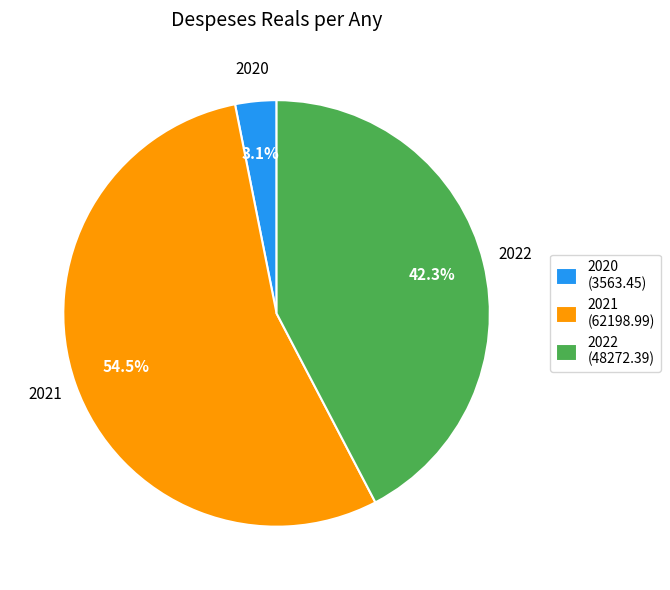

To the nearest percent, what is the combined percentage of 2021 and 2020?

58%